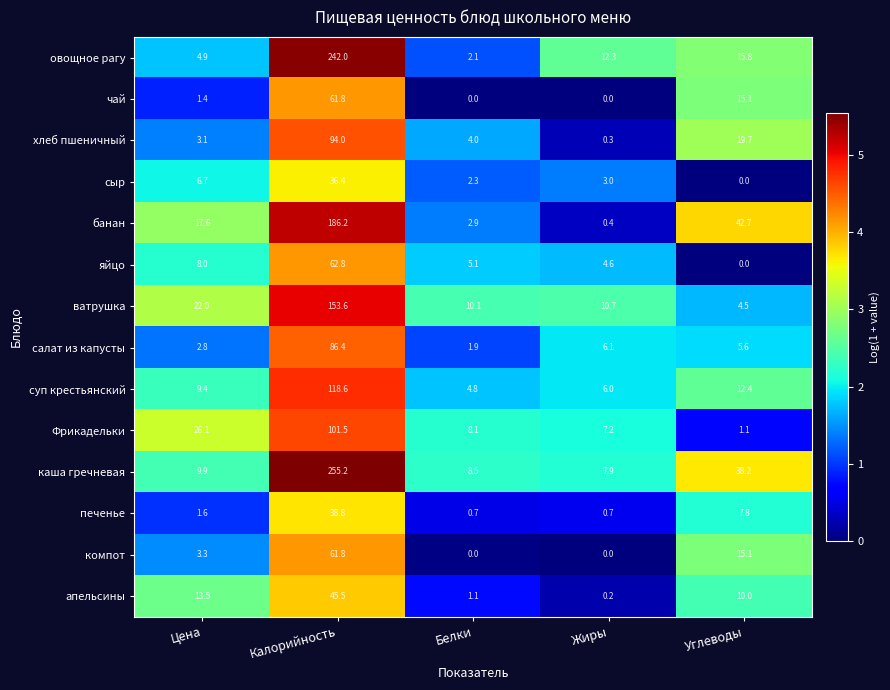

What is the approximate value of суп крестьянский at Углеводы?

12.4